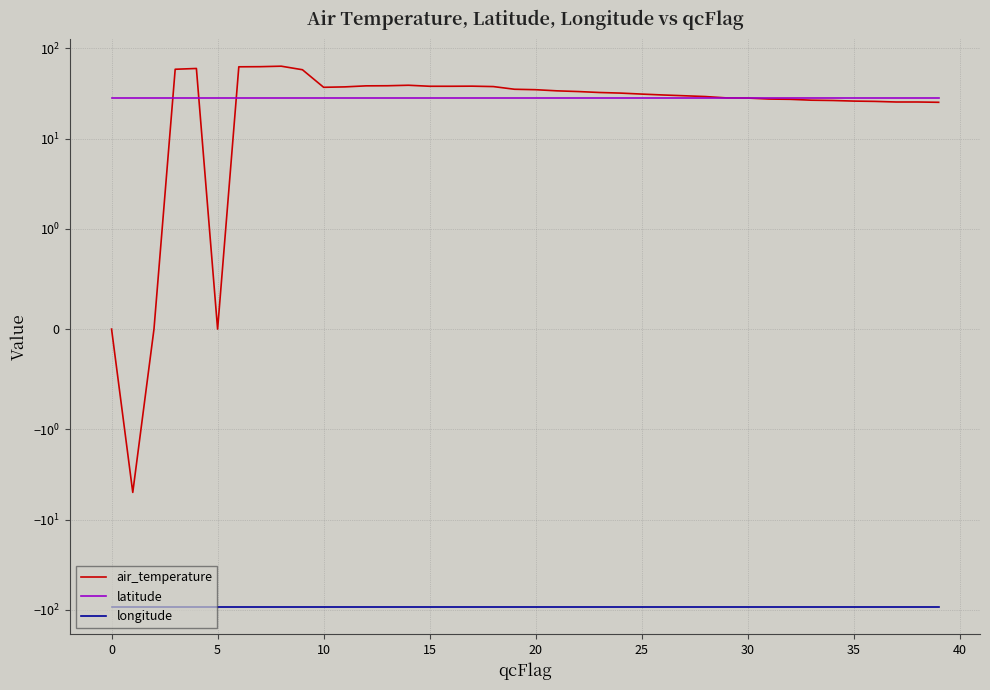

Which series has the largest total across all categories?

air_temperature